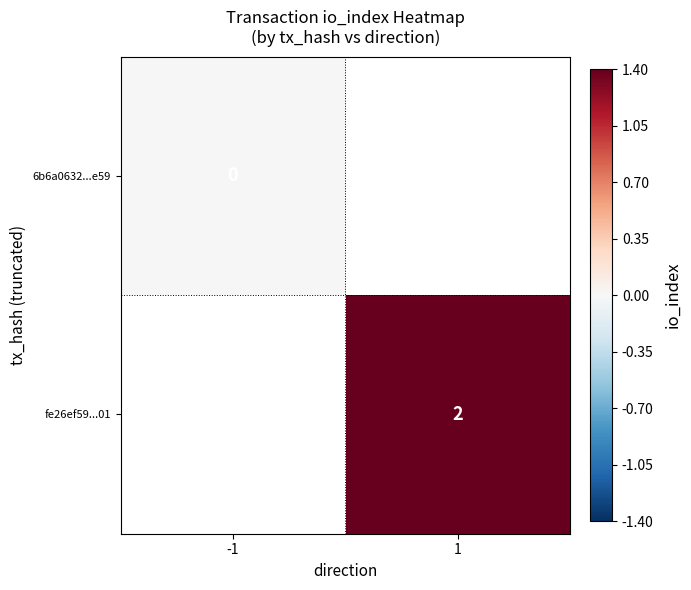

The fe26ef59...01 series shows 3 at 1. True or false?

False